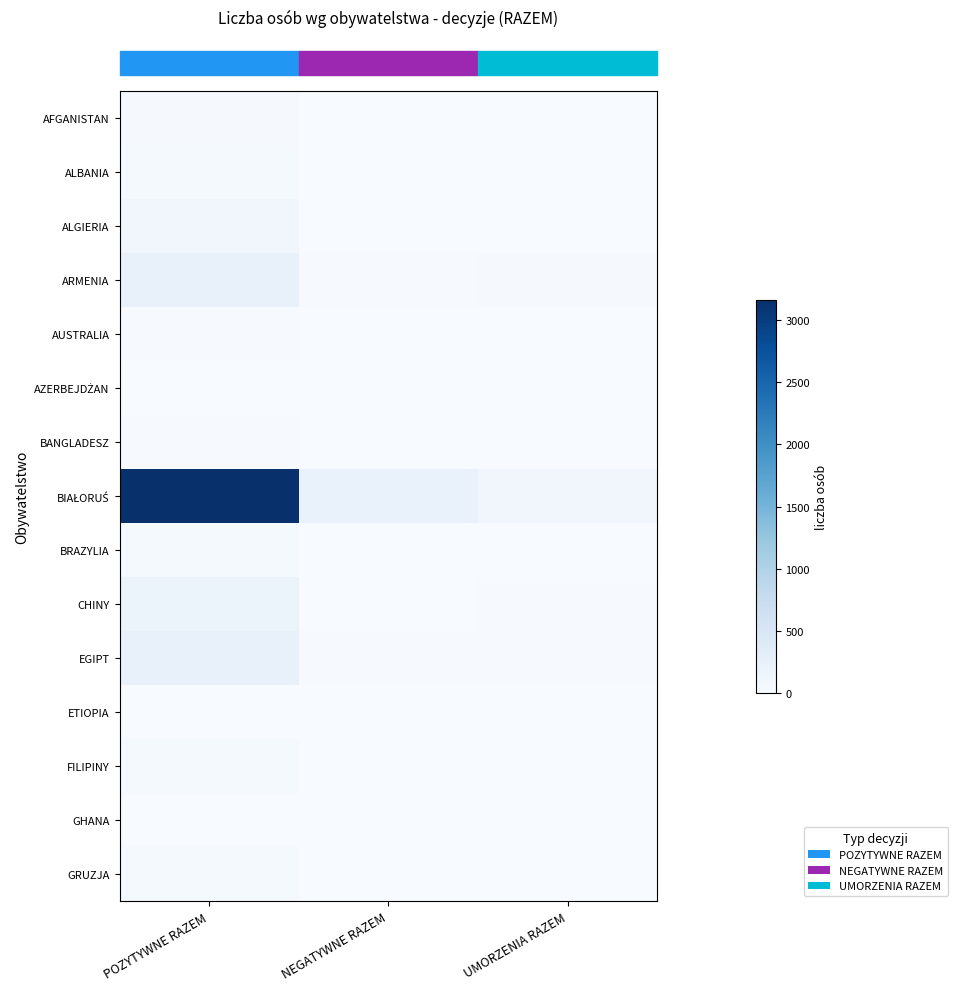

What is the total value across all series at POZYTYWNE RAZEM?

4171